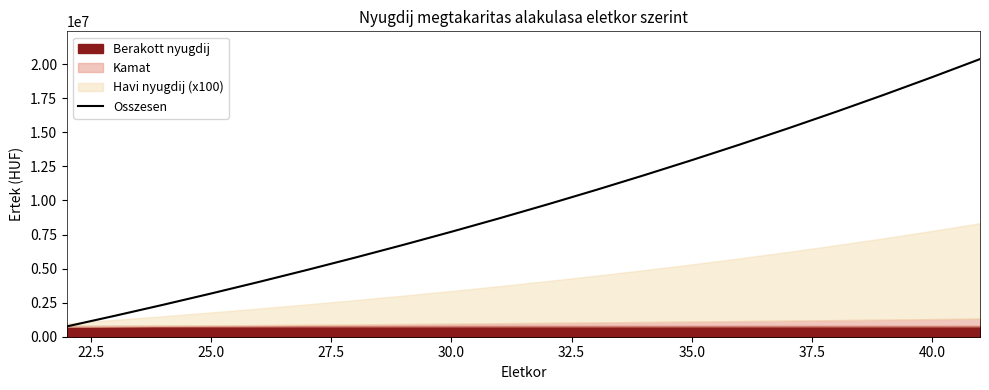

Does the chart have visible grid lines?

No